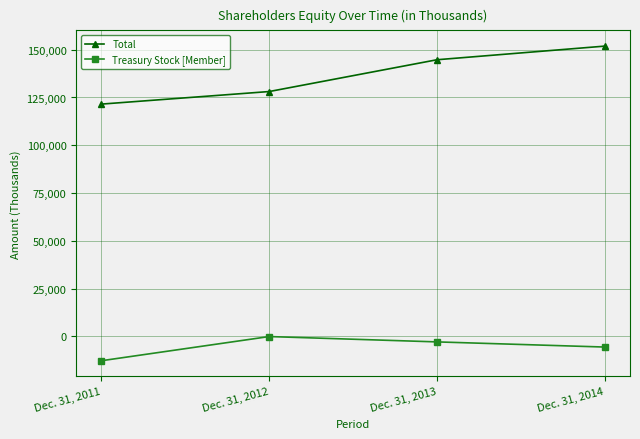

The Total series shows 35060 at Dec. 31, 2014. True or false?

False